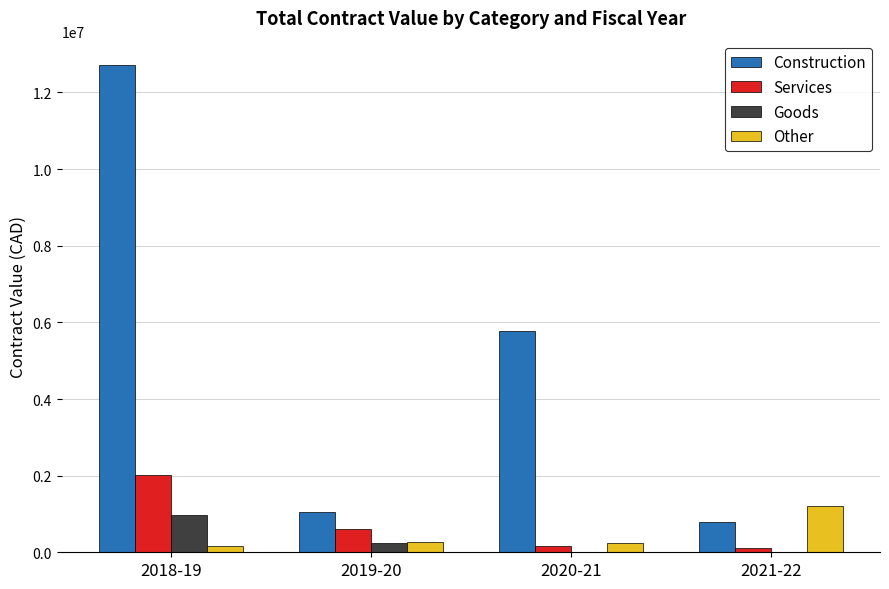

Which series has the largest total across all categories?

Construction